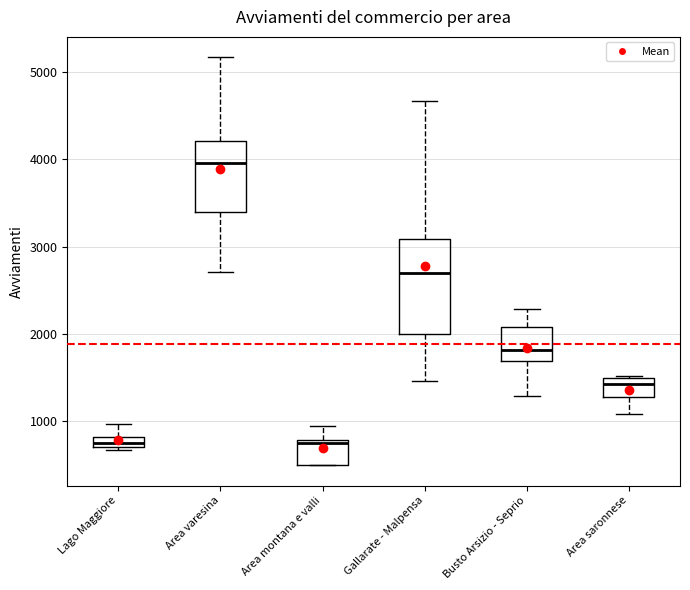

Which box has the highest median line?

Area varesina